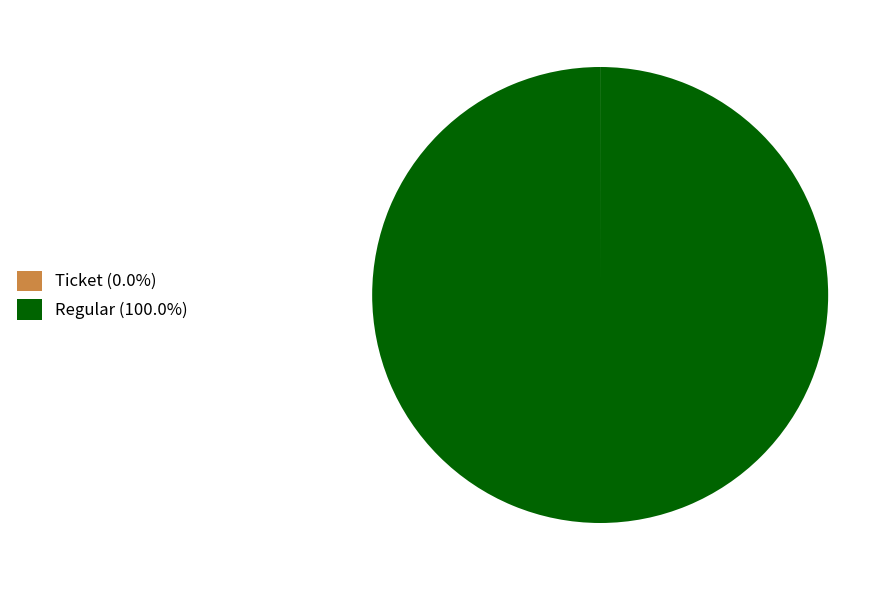

Does Regular (100.0%) represent more than half of the total?

Yes